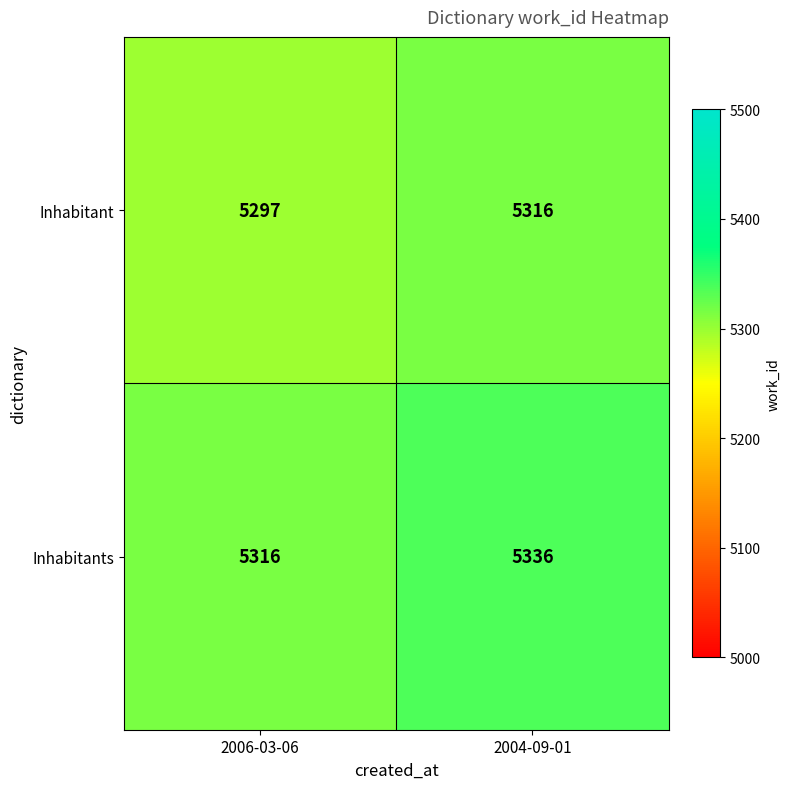

What is the difference between the Inhabitants values at 2006-03-06 and 2004-09-01?

20